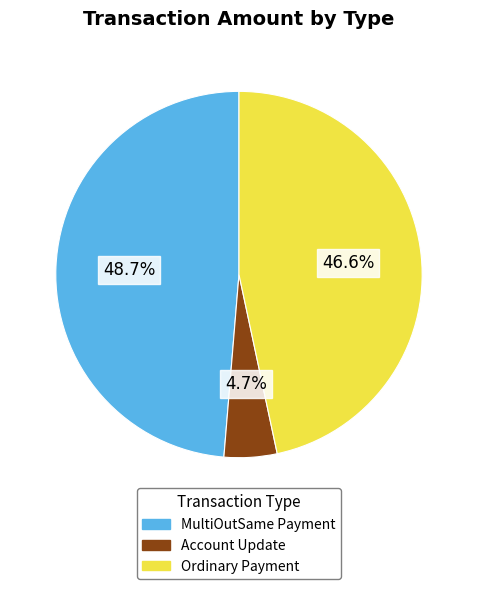

Does any single category account for the majority?

No